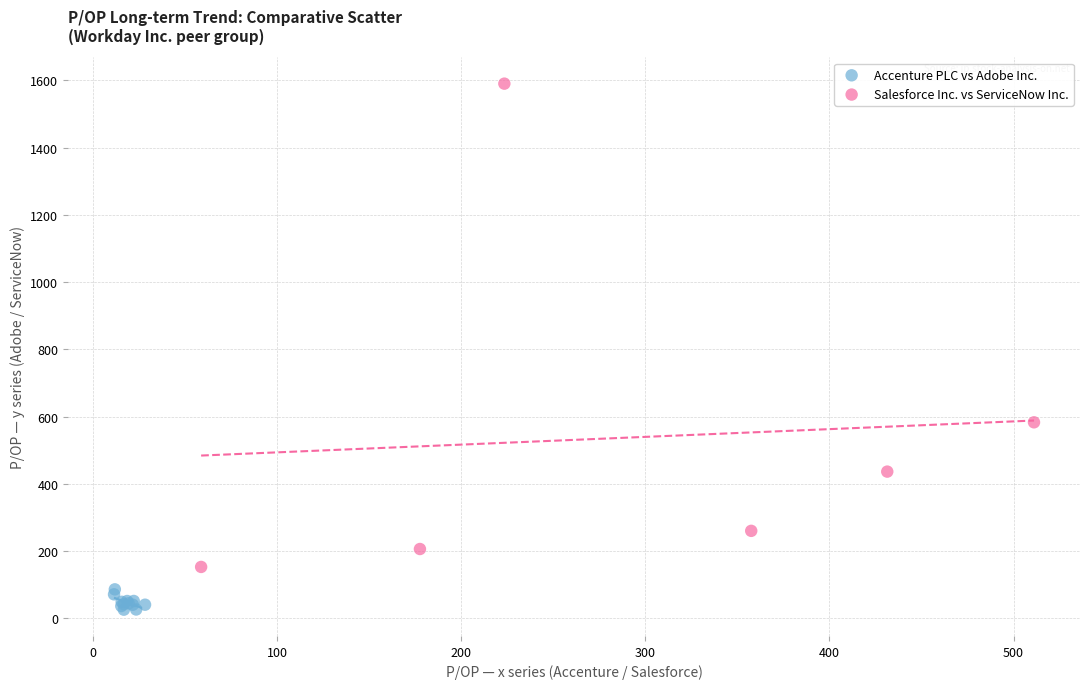

Which series has the widest spread of Y values?

Salesforce Inc. vs ServiceNow Inc.